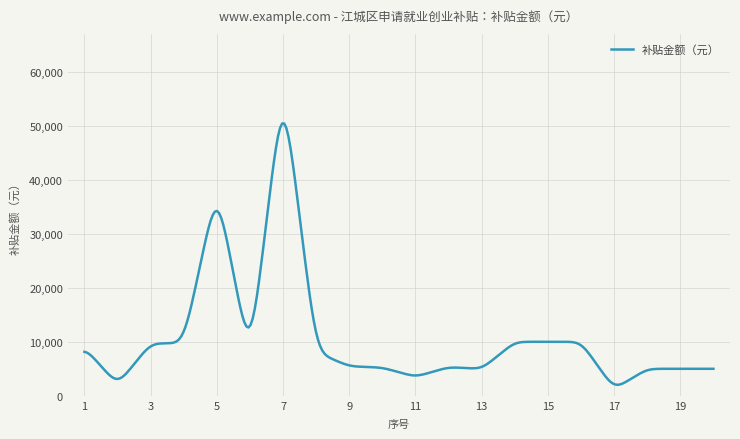

What is the difference between the maximum and minimum values?

48384.3